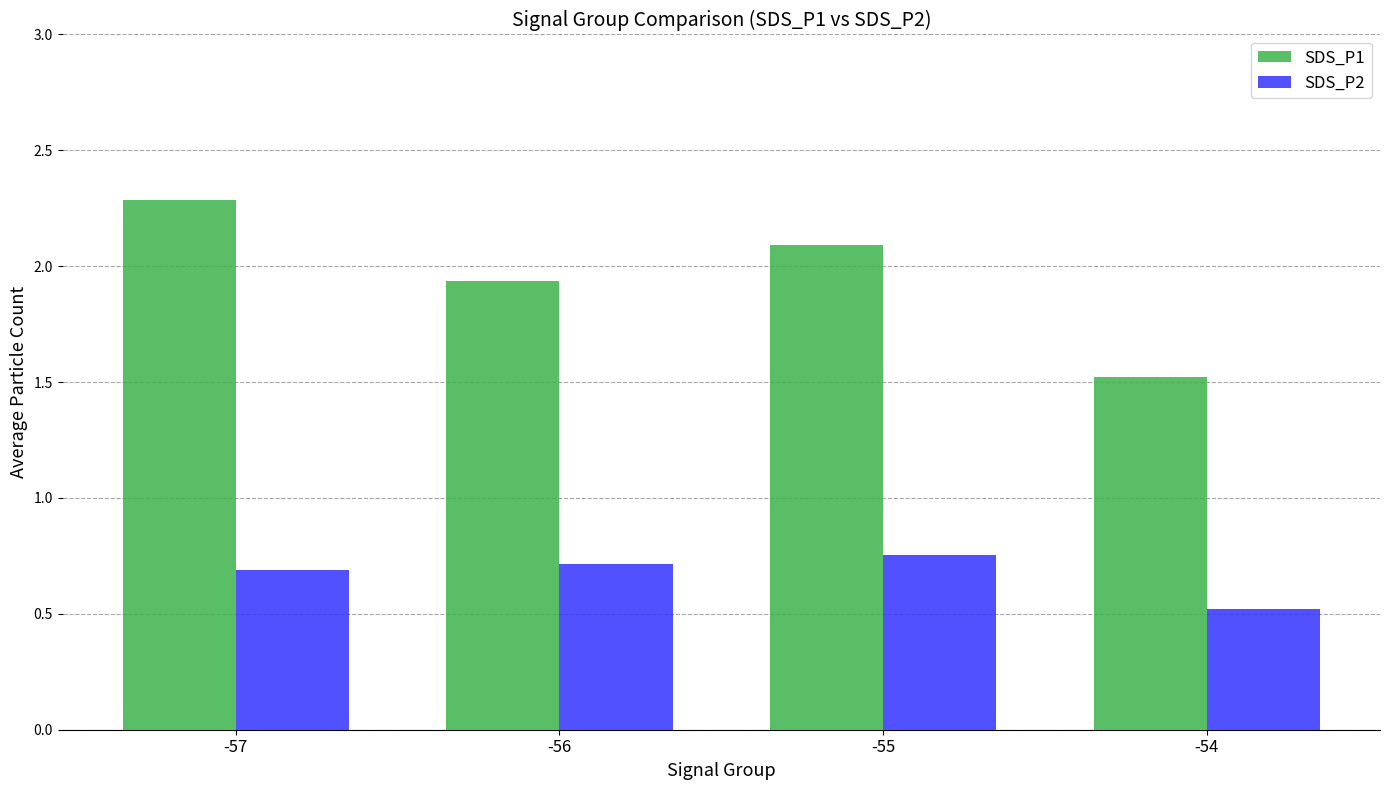

Which series has the largest range (max minus min)?

SDS_P1